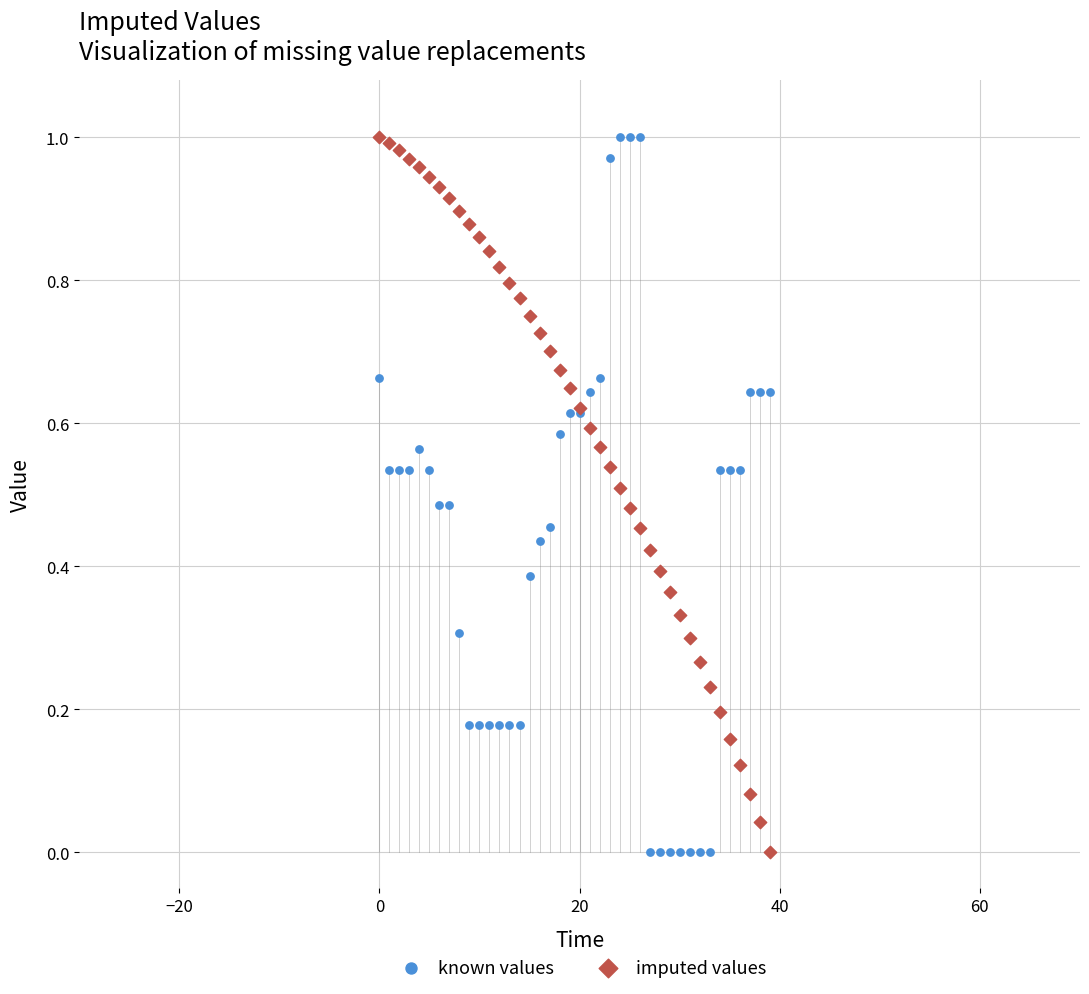

What are all the series names shown in the legend?

known values, imputed values